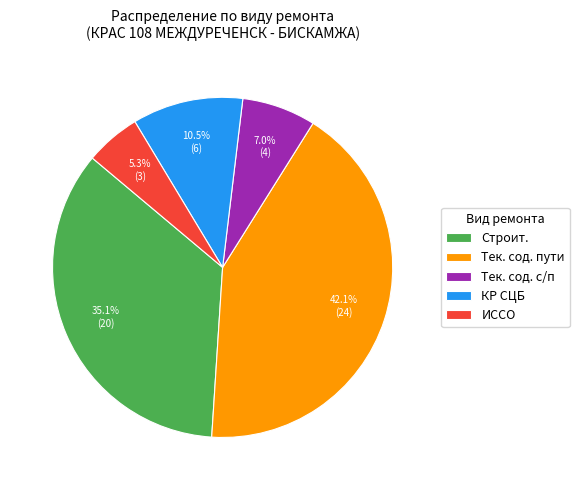

To the nearest percent, what is the combined percentage of КР СЦБ and Тек. сод. пути?

53%